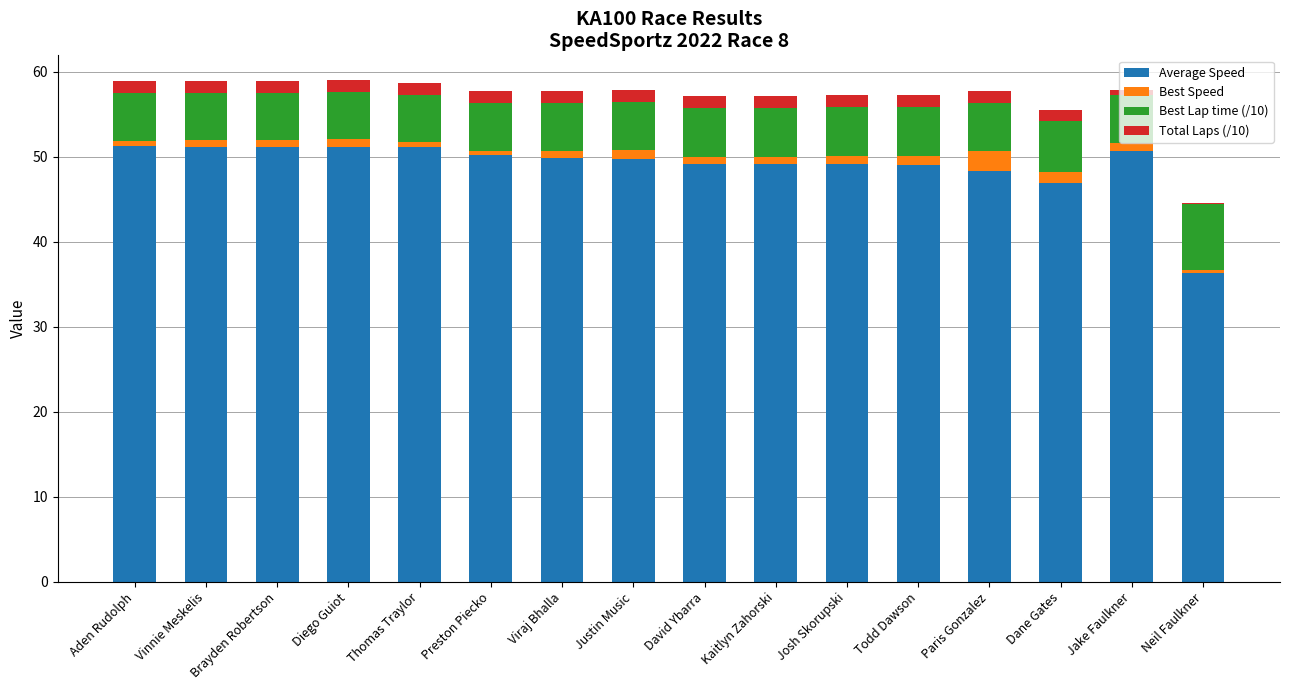

What is the difference between the Average Speed values at Preston Piecko and Neil Faulkner?

13.9